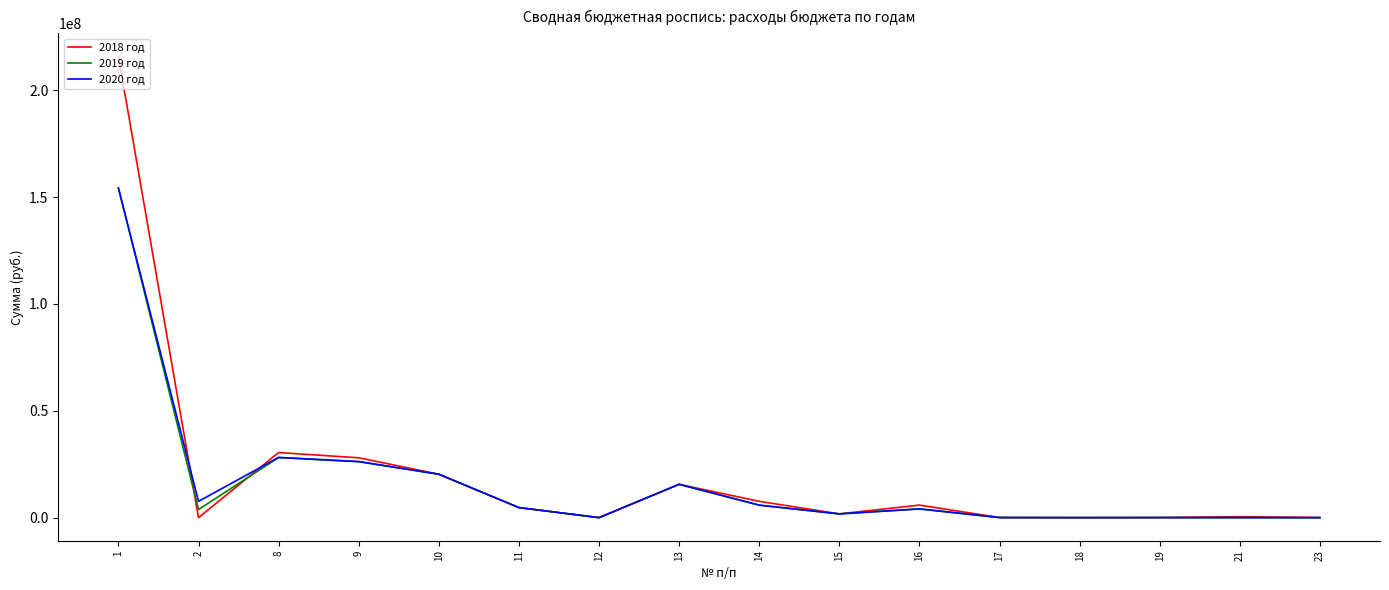

Which series has the widest spread of values?

2018 год